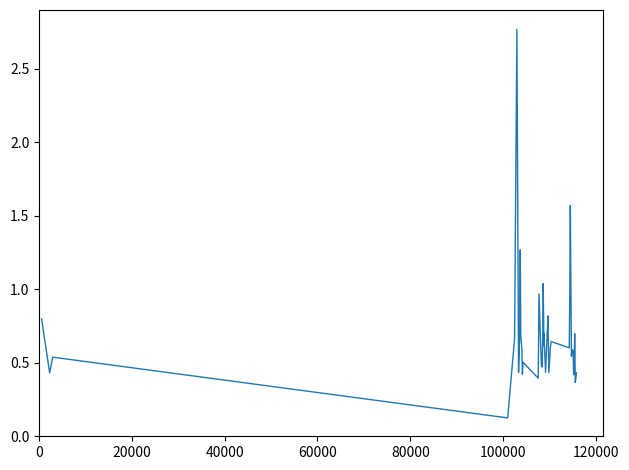

What is the difference between the maximum and minimum values?

2.6